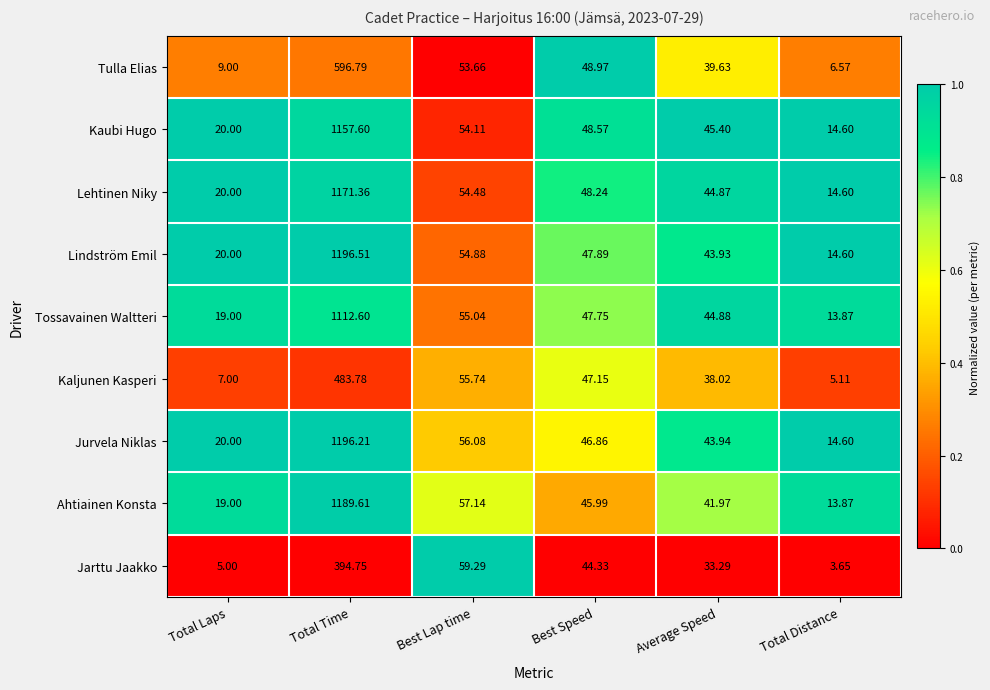

Between Total Time and Total Distance, which series saw the biggest shift?

Lindström Emil